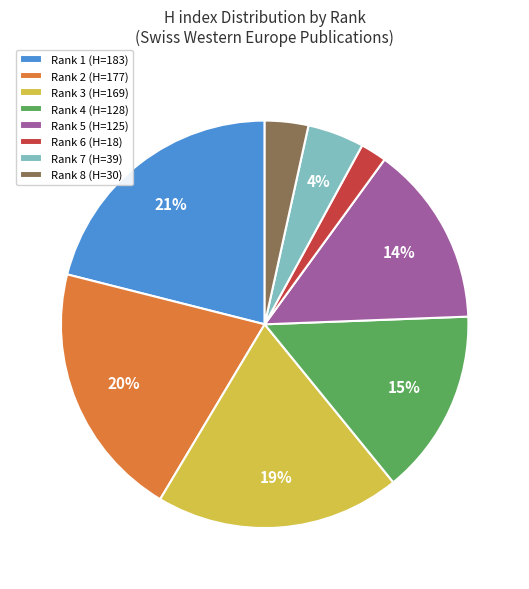

How many slices are in this pie chart?

8